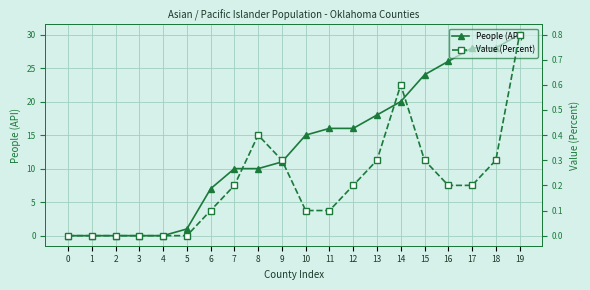

At 2, list the series in order from smallest to largest.

People (API), Value (Percent)